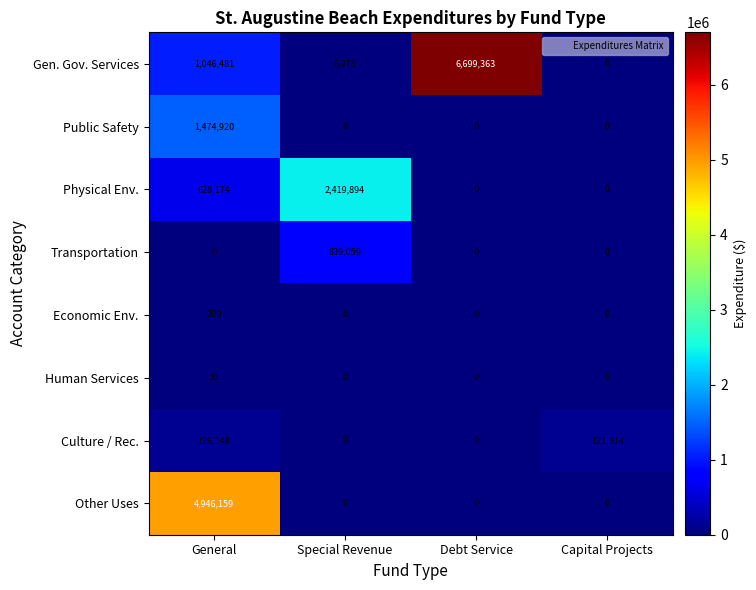

What value does the Transportation series have at Special Revenue?

839059